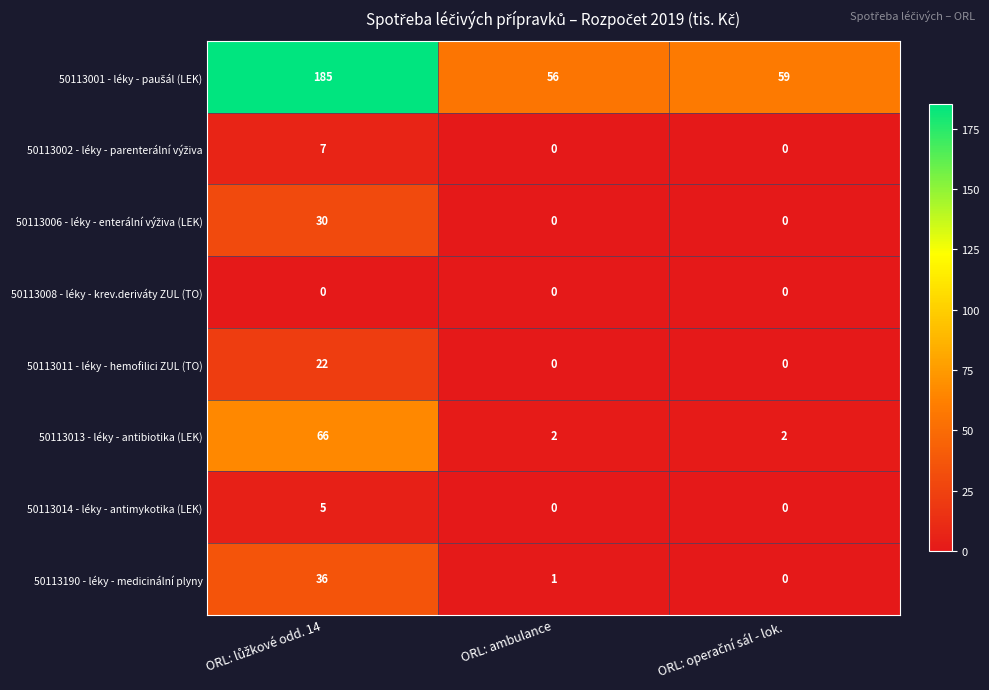

What is the greatest value displayed?

185